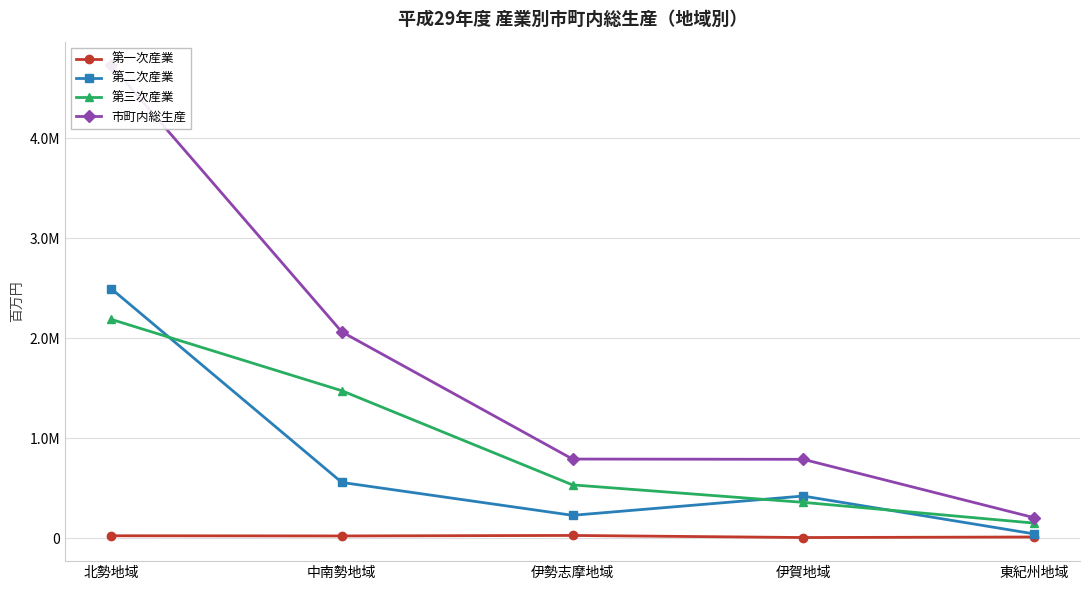

What is the label of the 1st point from the left?

北勢地域